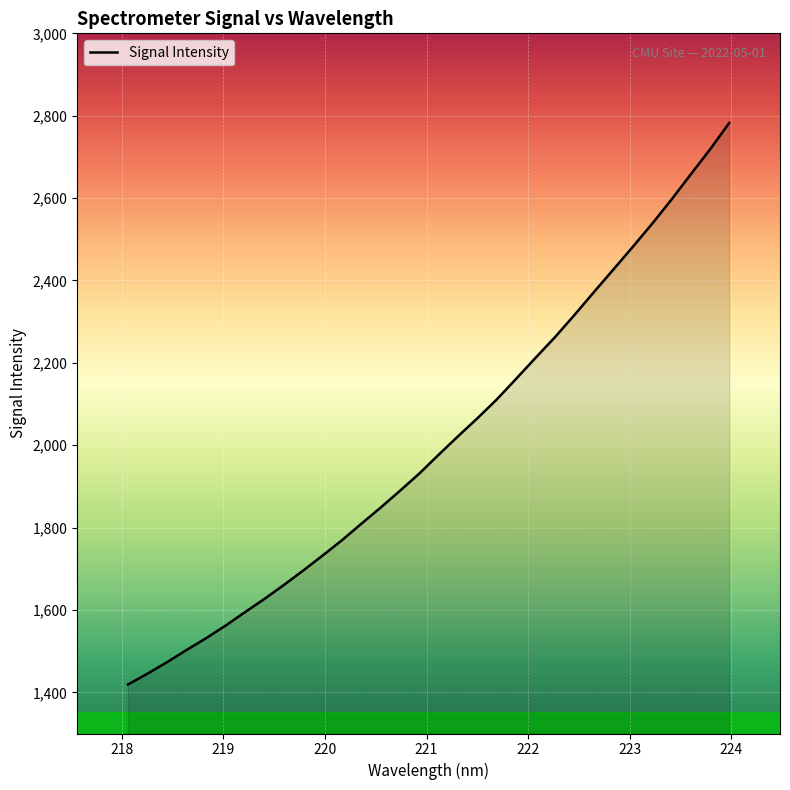

What is the greatest value displayed?

2782.4